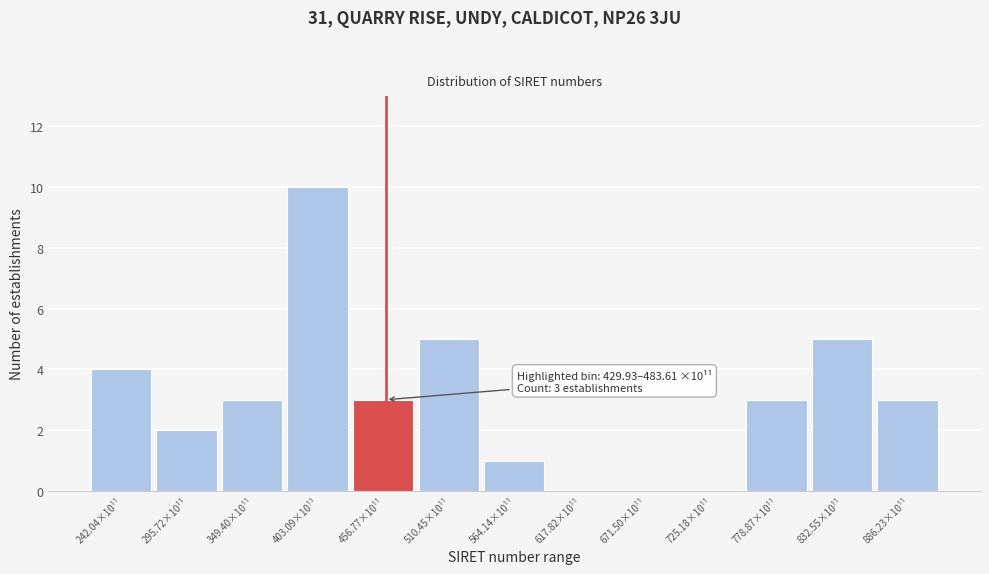

Reading right to left, what are all the values shown in this chart?

886.23×10¹¹=3	832.55×10¹¹=5	778.87×10¹¹=3	725.18×10¹¹=0	671.50×10¹¹=0	617.82×10¹¹=0	564.14×10¹¹=1	510.45×10¹¹=5	456.77×10¹¹=3	403.09×10¹¹=10	349.40×10¹¹=3	295.72×10¹¹=2	242.04×10¹¹=4